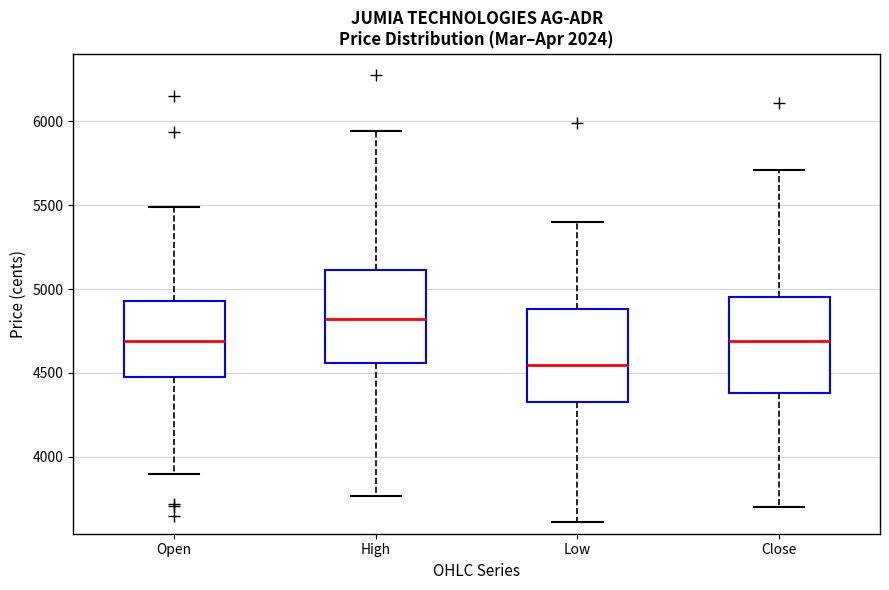

Reading left to right, transcribe this box plot: for each box, give where its median line is, the range the box spans, and where its two whiskers end, as read against the y-axis. The values are not printed on the chart, so give them approximately, as read against the axis.

Open: median 4700, box 4500 to 4950, whiskers 3900 to 5500
High: median 4800, box 4550 to 5100, whiskers 3750 to 5950
Low: median 4550, box 4350 to 4900, whiskers 3600 to 5400
Close: median 4700, box 4400 to 4950, whiskers 3700 to 5700